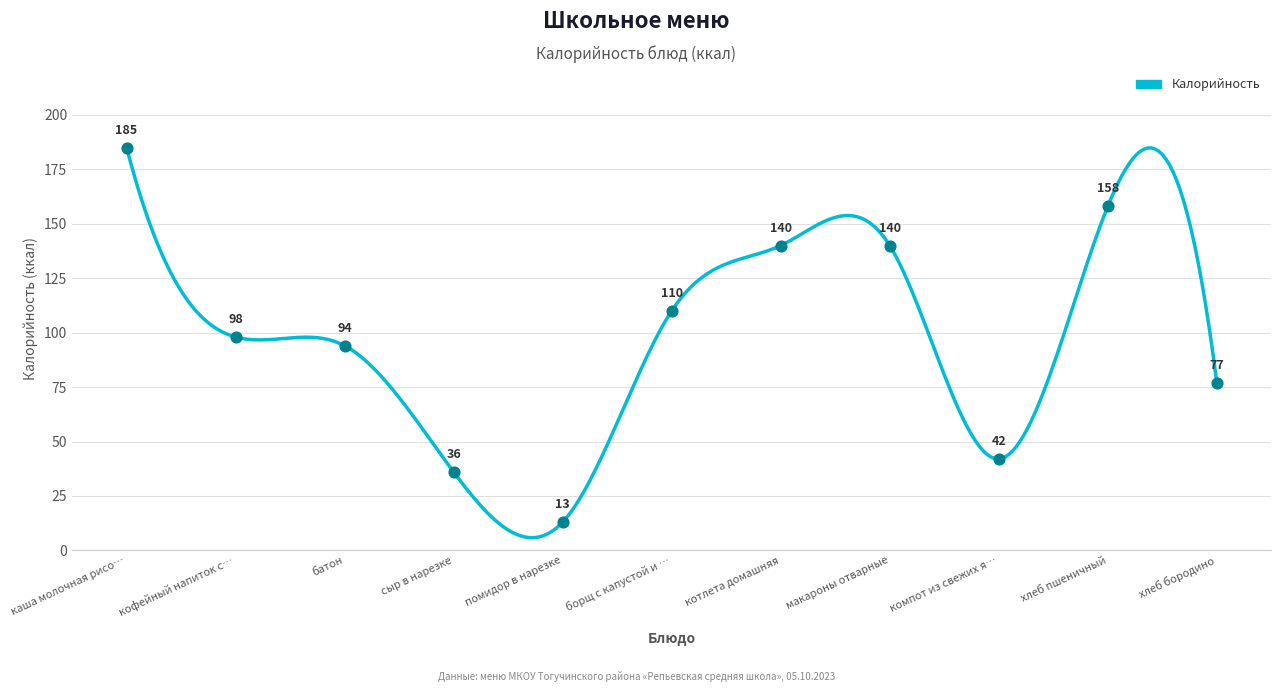

Approximately how many times larger is the value at макароны отварные compared to компот из свежих я…?

3.3